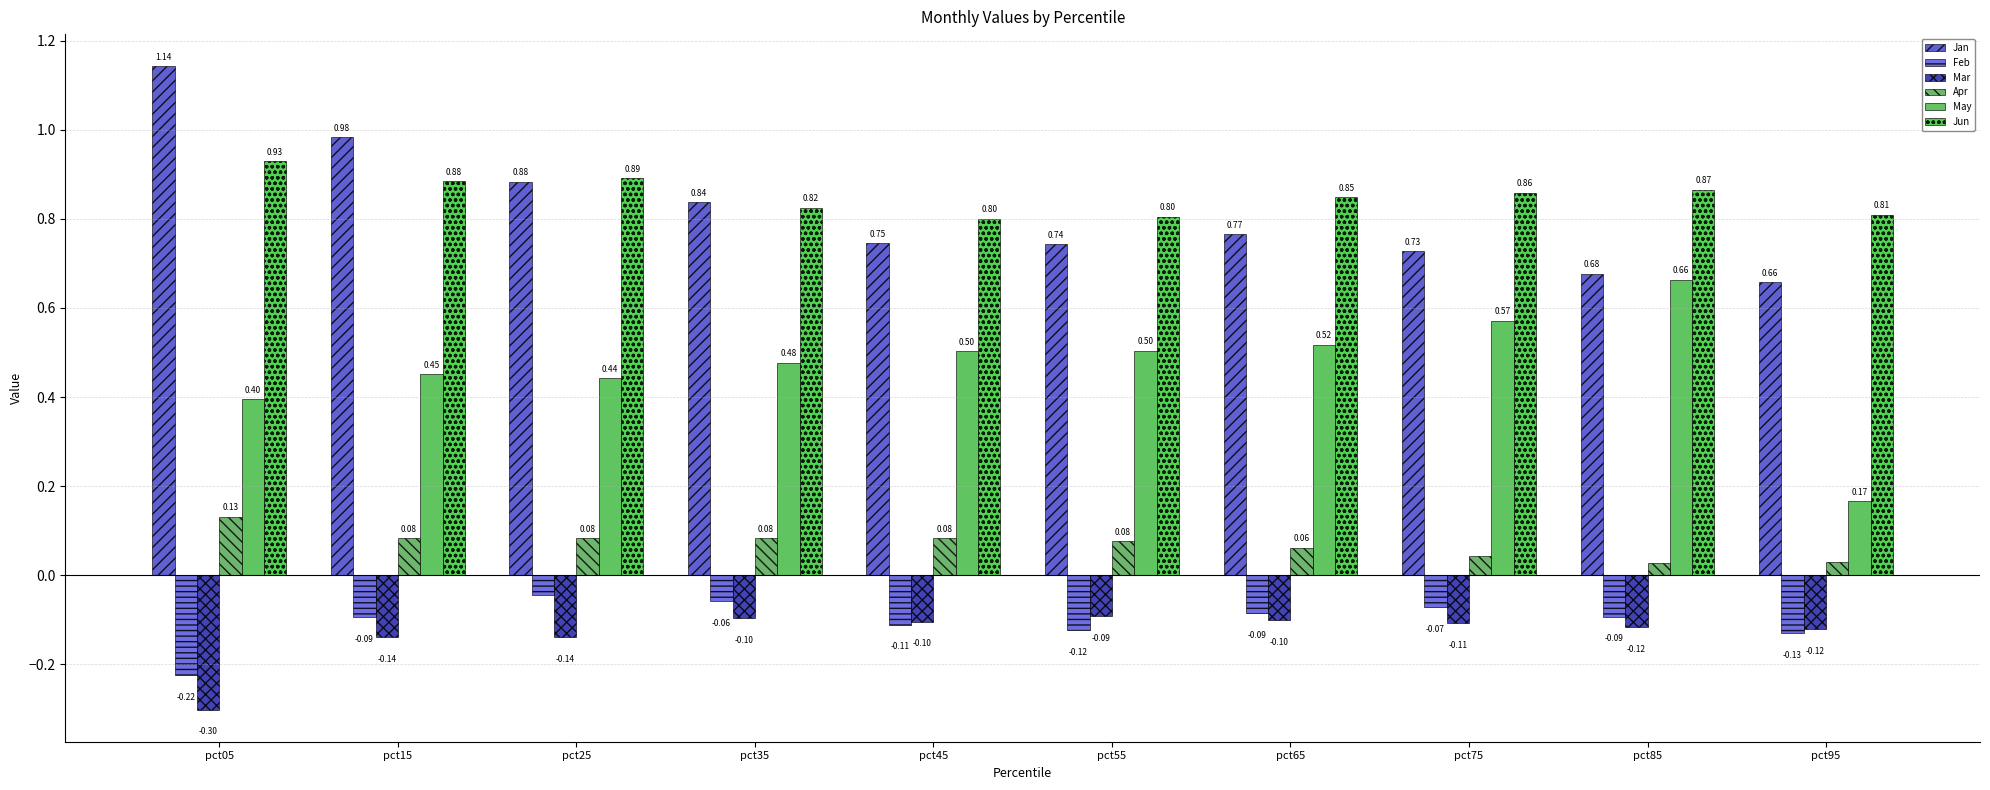

What is the greatest value displayed?

1.1